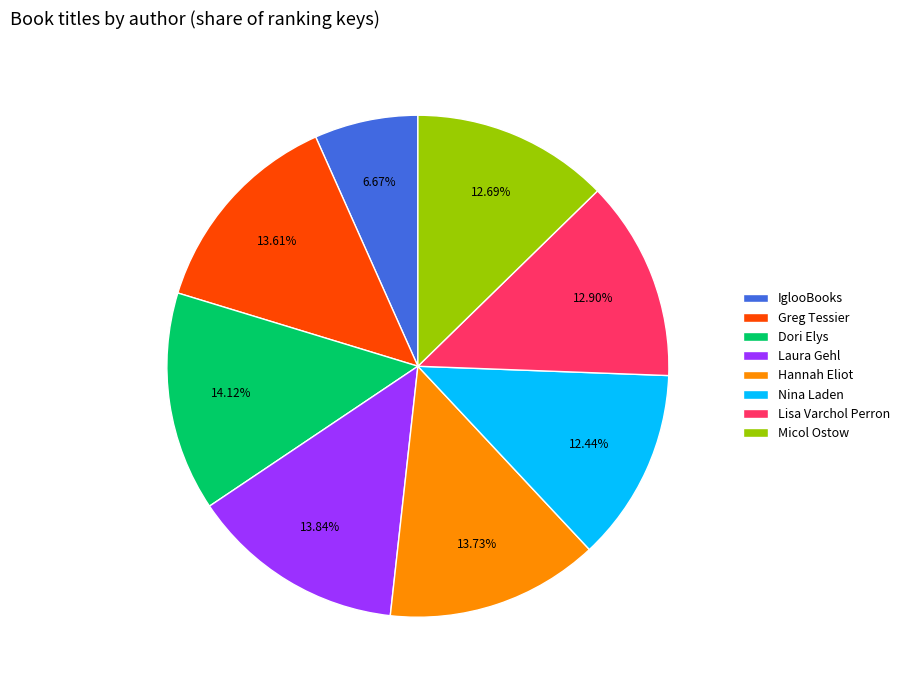

Do Laura Gehl and Nina Laden together represent more than half of the pie?

No